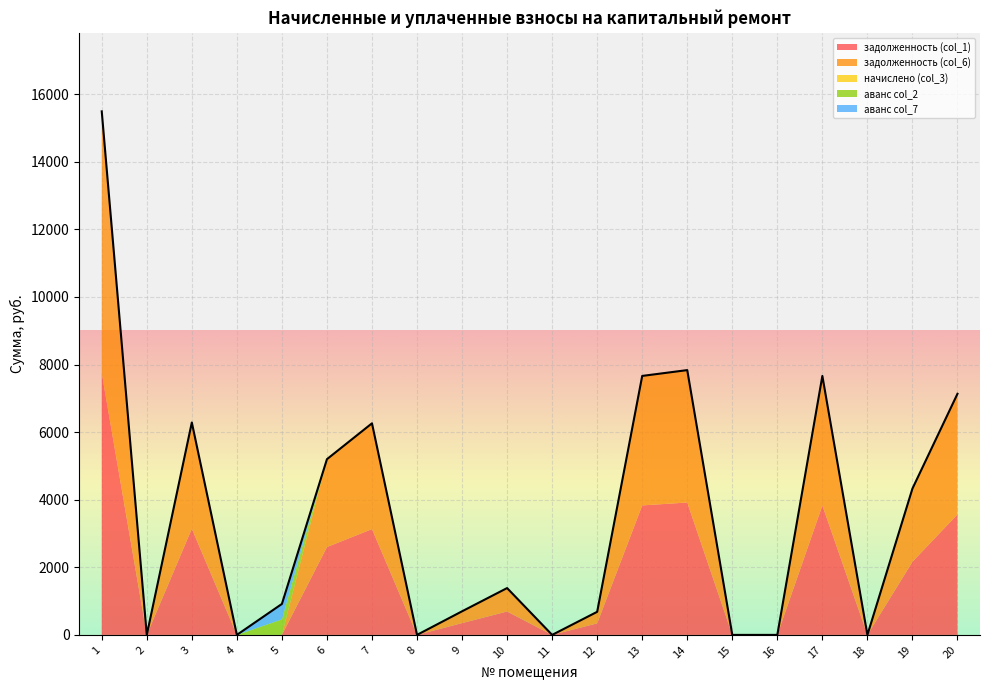

What is the maximum value shown in the chart?

7745.5